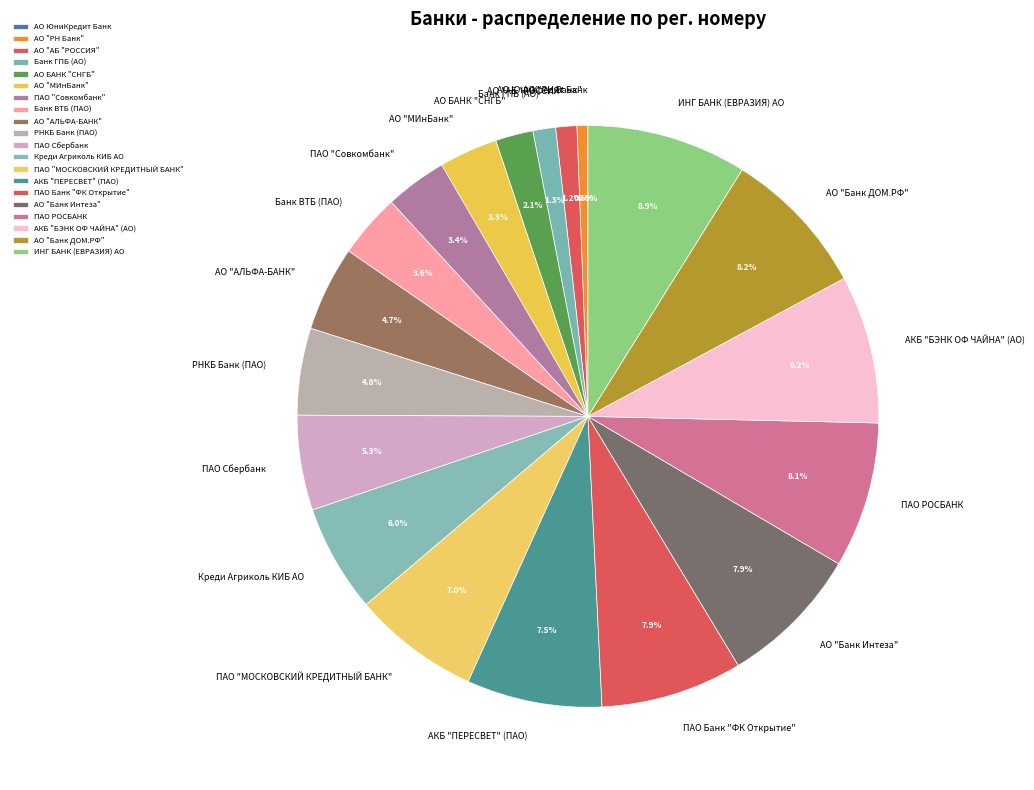

To the nearest percent, what is the combined percentage of ПАО "Совкомбанк" and АКБ "ПЕРЕСВЕТ" (ПАО)?

11%